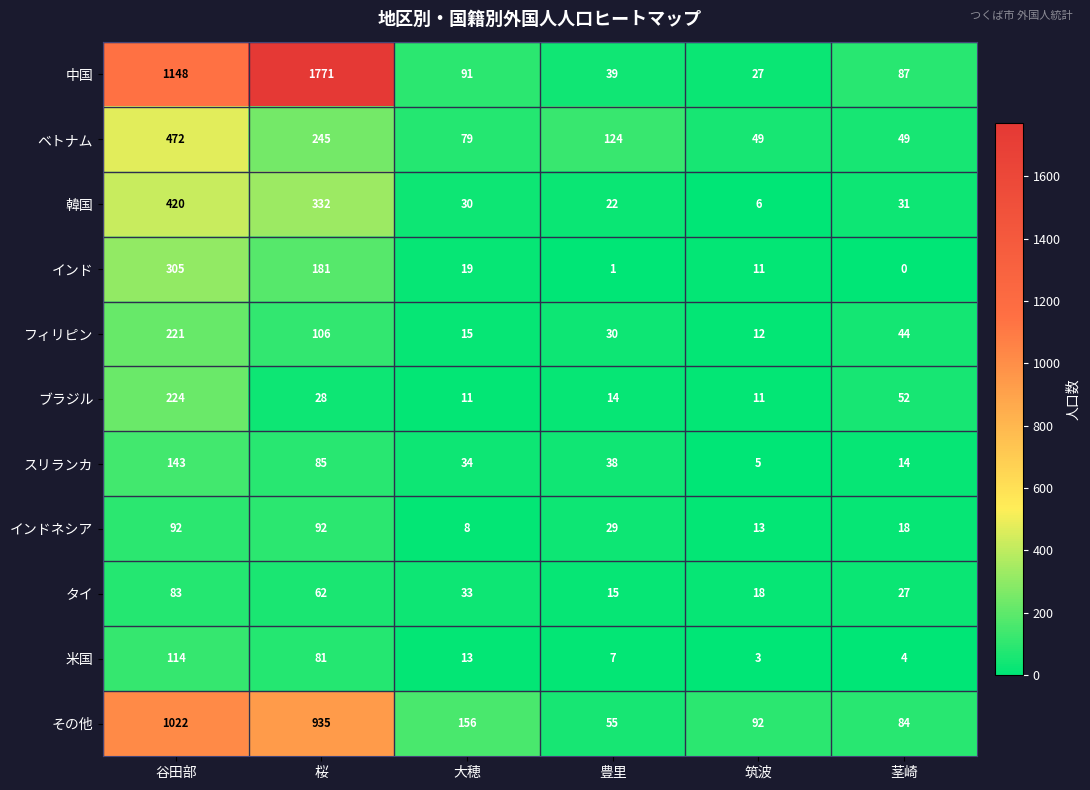

At 豊里, list the series in order from smallest to largest.

インド, 米国, ブラジル, タイ, 韓国, インドネシア, フィリピン, スリランカ, 中国, その他, ベトナム